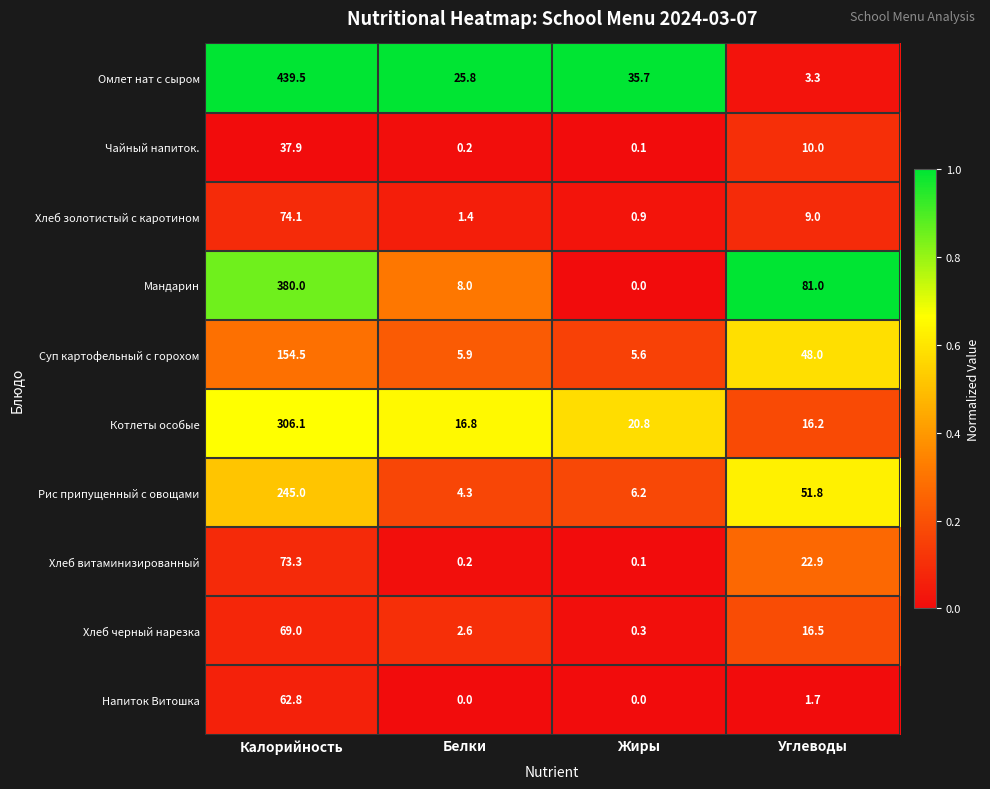

Between Жиры and Углеводы, which series saw the biggest shift?

Мандарин